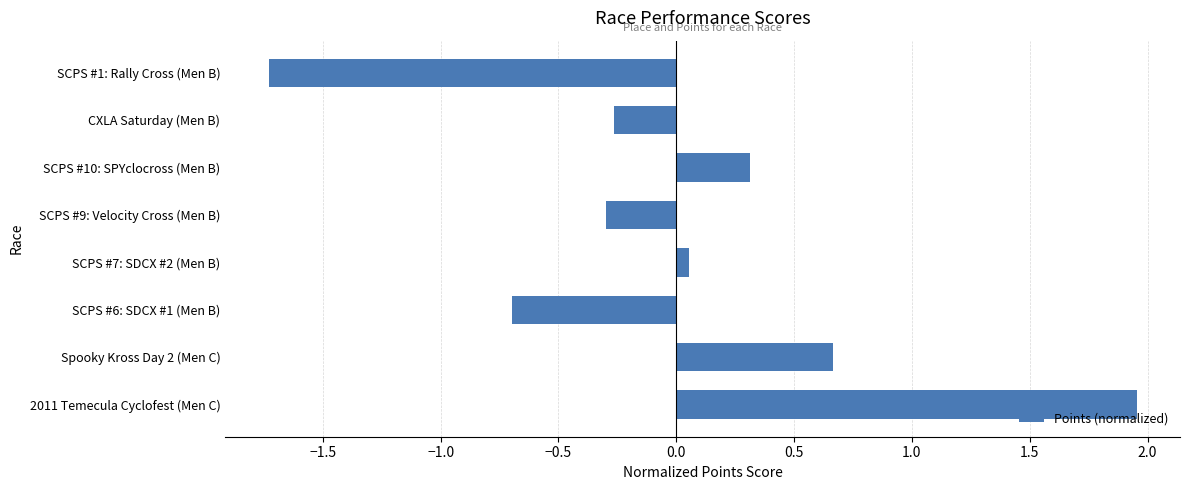

What is the sum of the values at SCPS #6: SDCX #1 (Men B) and SCPS #1: Rally Cross (Men B)?

-2.4